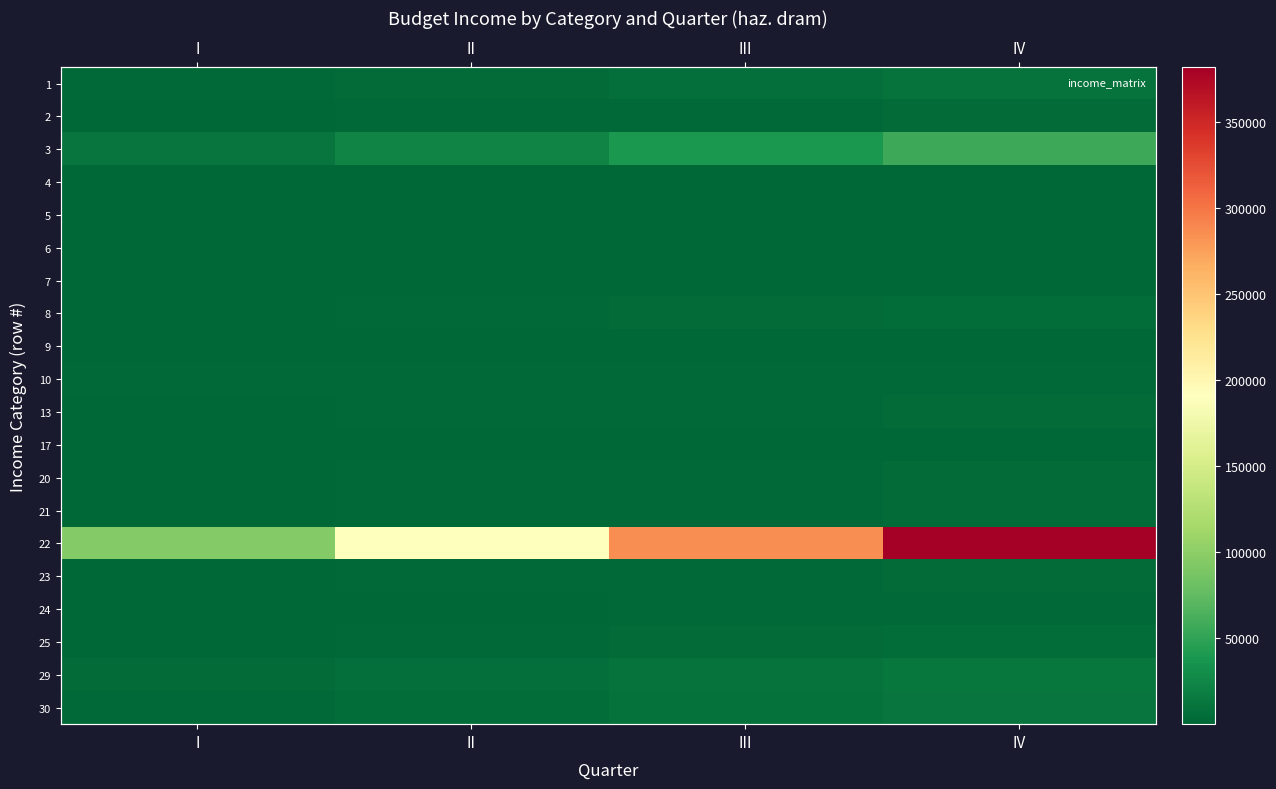

At how many categories does at least one series exceed 296911?

1